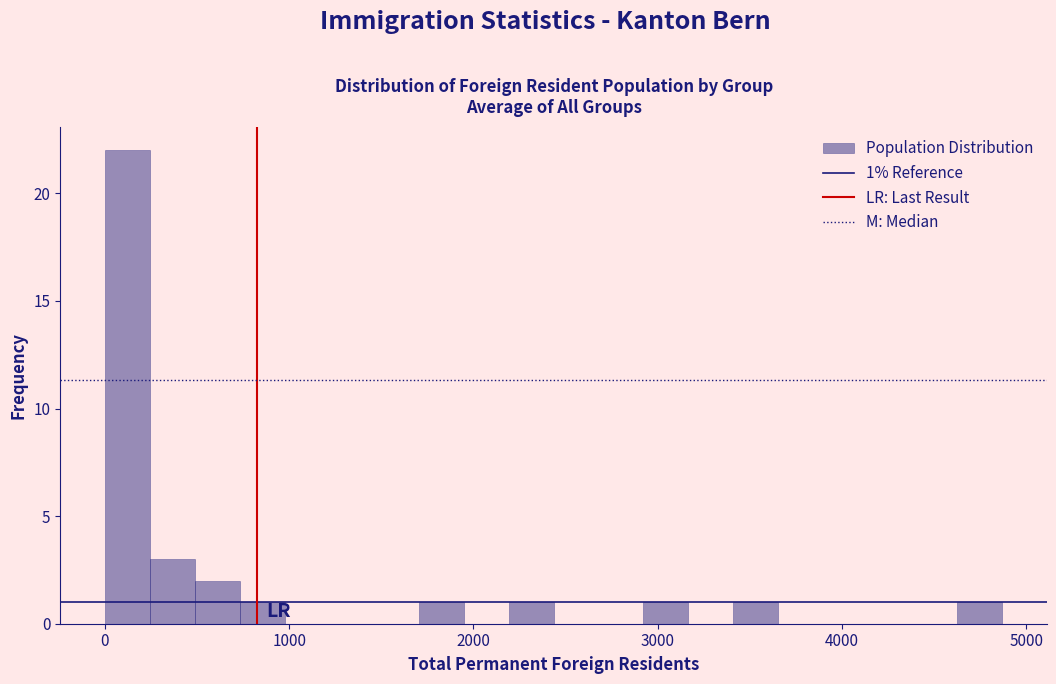

Around what value on the x-axis is the tallest bar? Give the approximate position of its centre, as read against the axis.

100